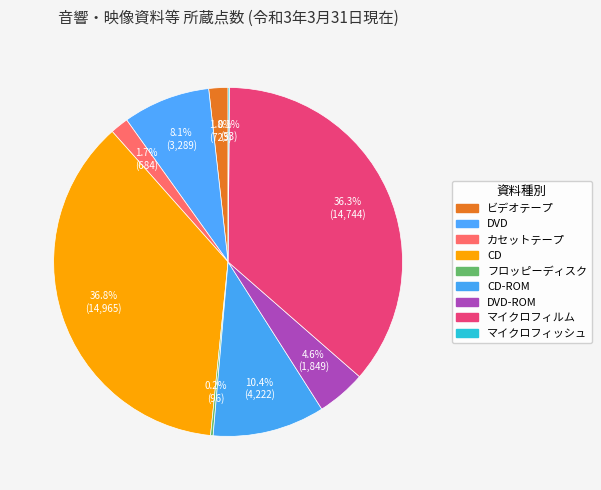

Rank the categories by value from lowest to highest.

マイクロフィッシュ, フロッピーディスク, カセットテープ, ビデオテープ, DVD-ROM, DVD, CD-ROM, マイクロフィルム, CD